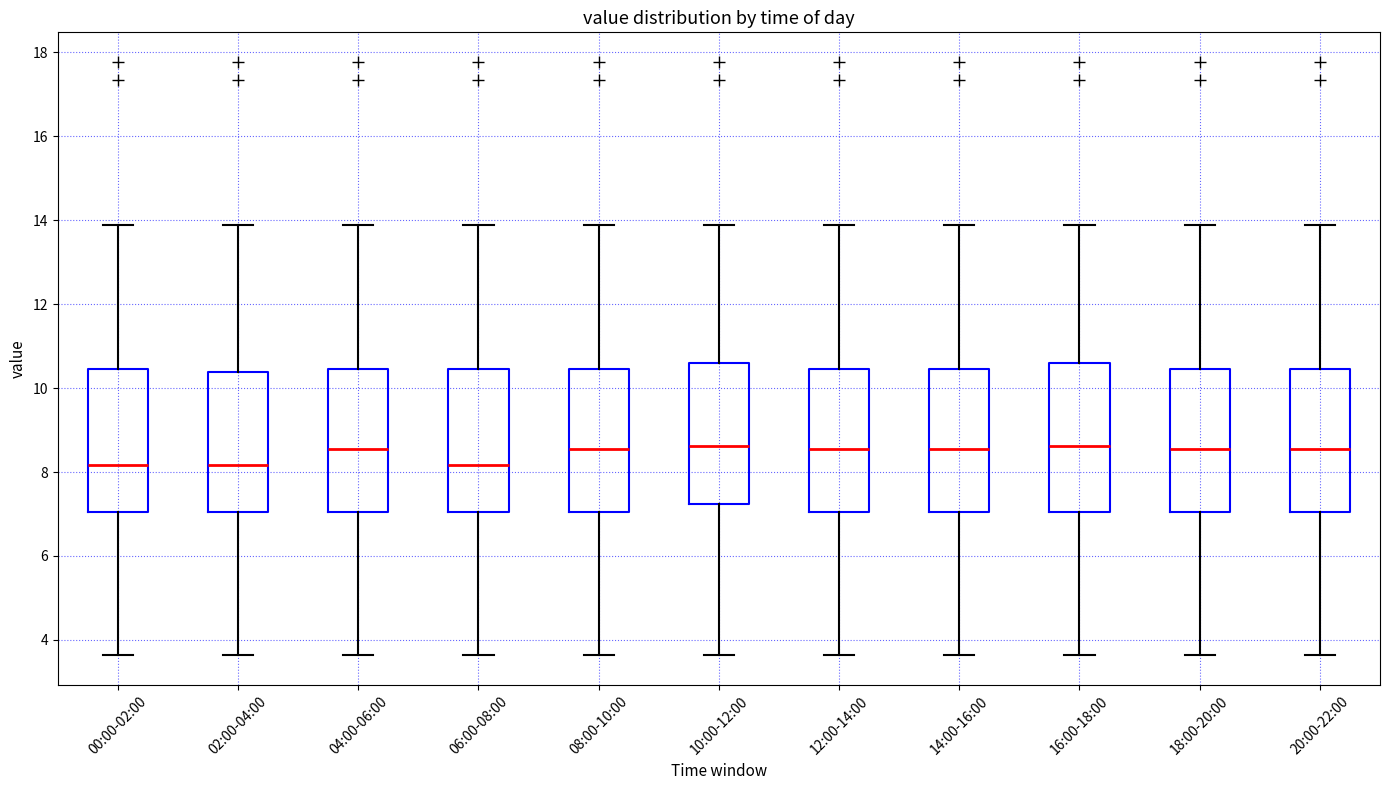

Reading left to right, read every box against the y-axis: the position of its median line, the range the box covers, and the ends of its whiskers. The values are not printed on the chart, so give them approximately, as read against the axis.

00:00-02:00: median 8.2, box 7.0 to 10.4, whiskers 3.6 to 13.8
02:00-04:00: median 8.2, box 7.0 to 10.4, whiskers 3.6 to 13.8
04:00-06:00: median 8.6, box 7.0 to 10.4, whiskers 3.6 to 13.8
06:00-08:00: median 8.2, box 7.0 to 10.4, whiskers 3.6 to 13.8
08:00-10:00: median 8.6, box 7.0 to 10.4, whiskers 3.6 to 13.8
10:00-12:00: median 8.6, box 7.2 to 10.6, whiskers 3.6 to 13.8
12:00-14:00: median 8.6, box 7.0 to 10.4, whiskers 3.6 to 13.8
14:00-16:00: median 8.6, box 7.0 to 10.4, whiskers 3.6 to 13.8
16:00-18:00: median 8.6, box 7.0 to 10.6, whiskers 3.6 to 13.8
18:00-20:00: median 8.6, box 7.0 to 10.4, whiskers 3.6 to 13.8
20:00-22:00: median 8.6, box 7.0 to 10.4, whiskers 3.6 to 13.8